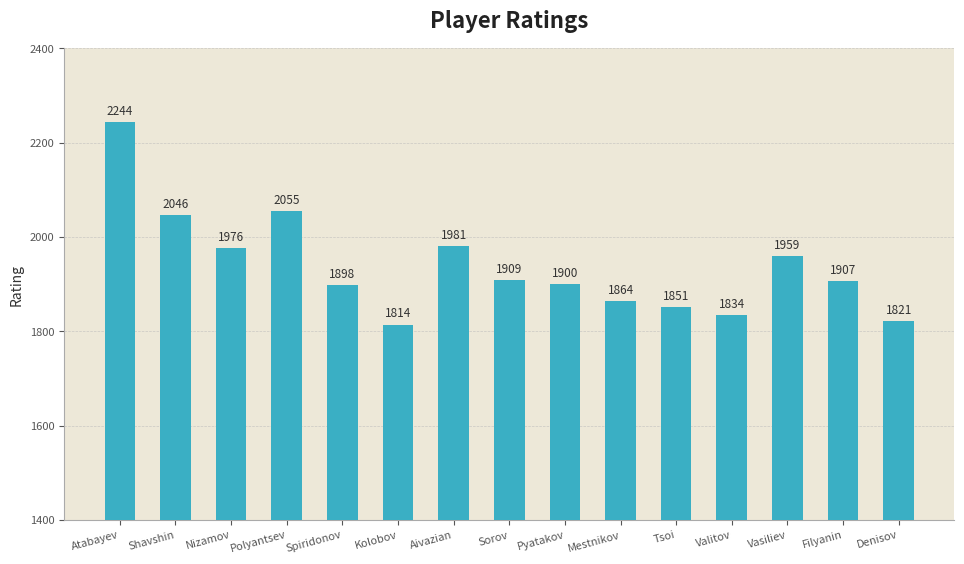

What is the label of the 6th bar from the left?

Kolobov